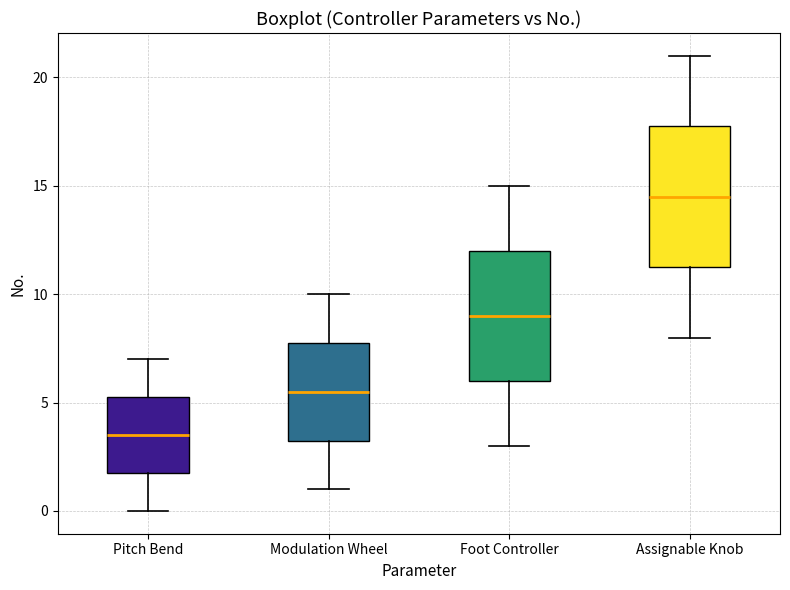

Where is the upper edge of the box for Assignable Knob on the y-axis? The values are not printed on the chart, so give them approximately, as read against the axis.

18.0